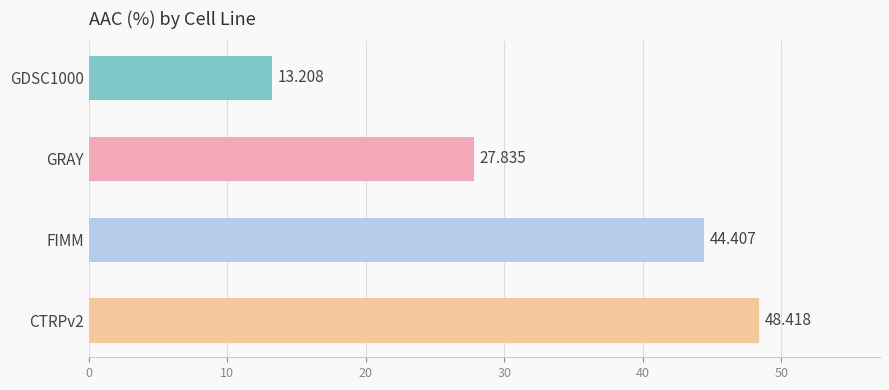

Which has a higher value, GDSC1000 or FIMM?

FIMM